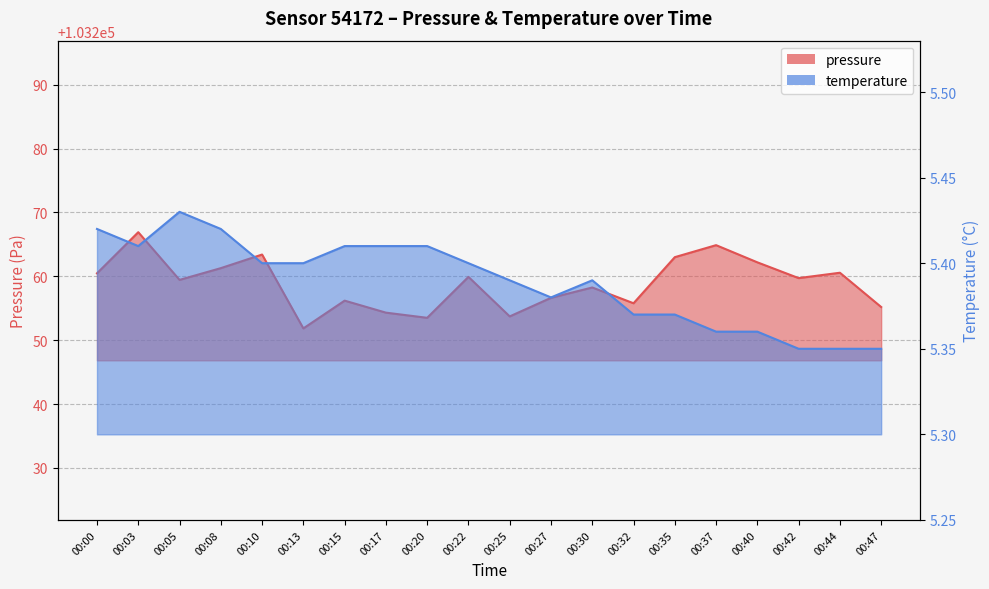

Which series has the largest total across all categories?

pressure